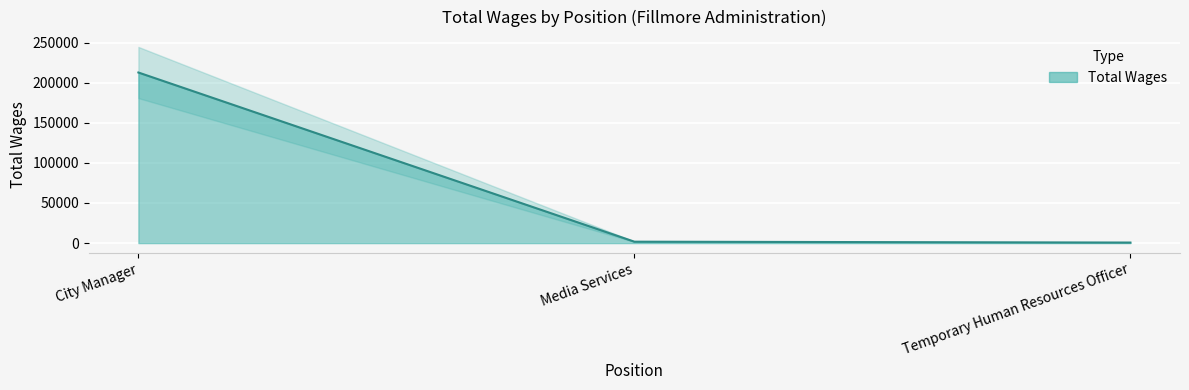

True or false: the data shows 1770 at Media Services.

True